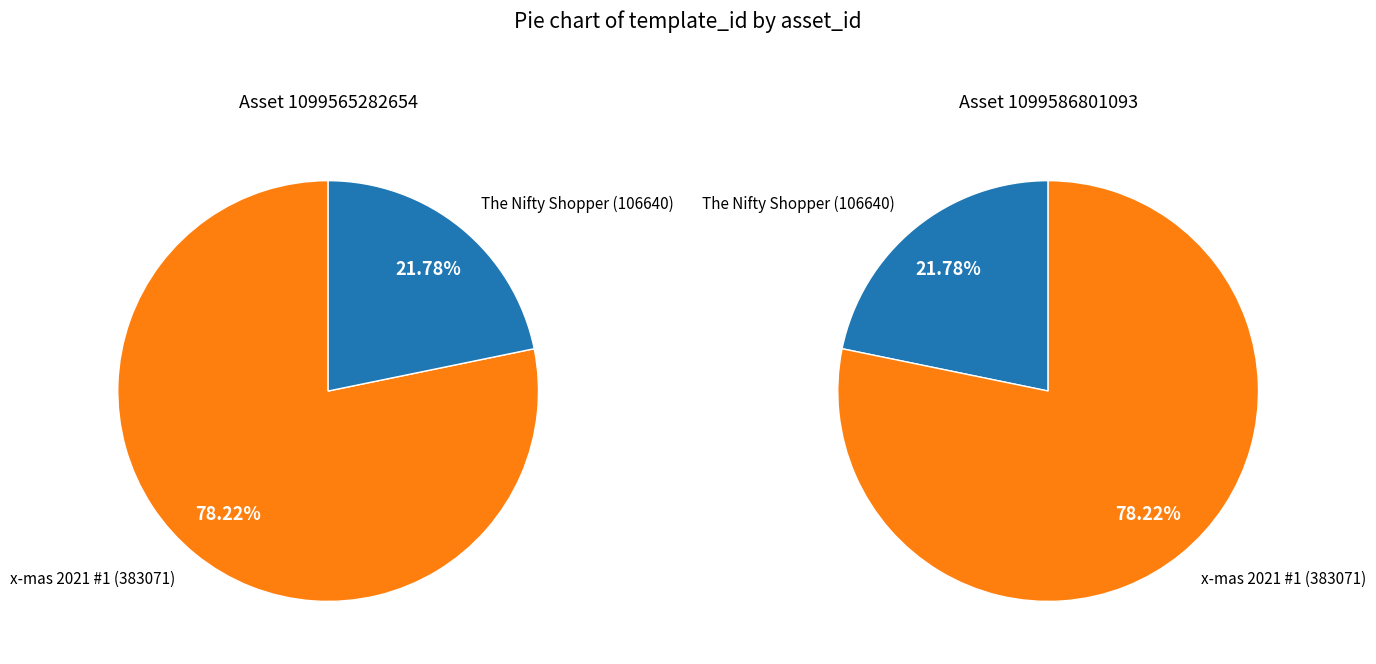

Does 1099565282654 account for over 50% of the chart?

No